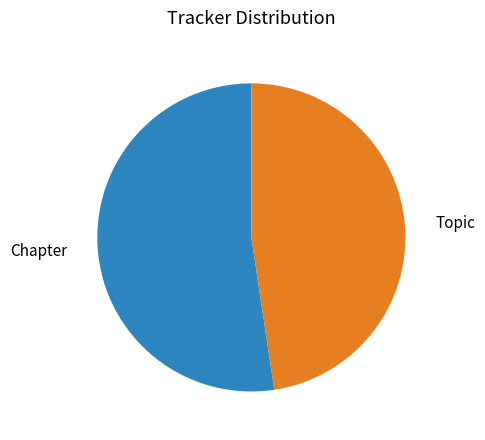

Is there a majority slice in this chart?

Yes